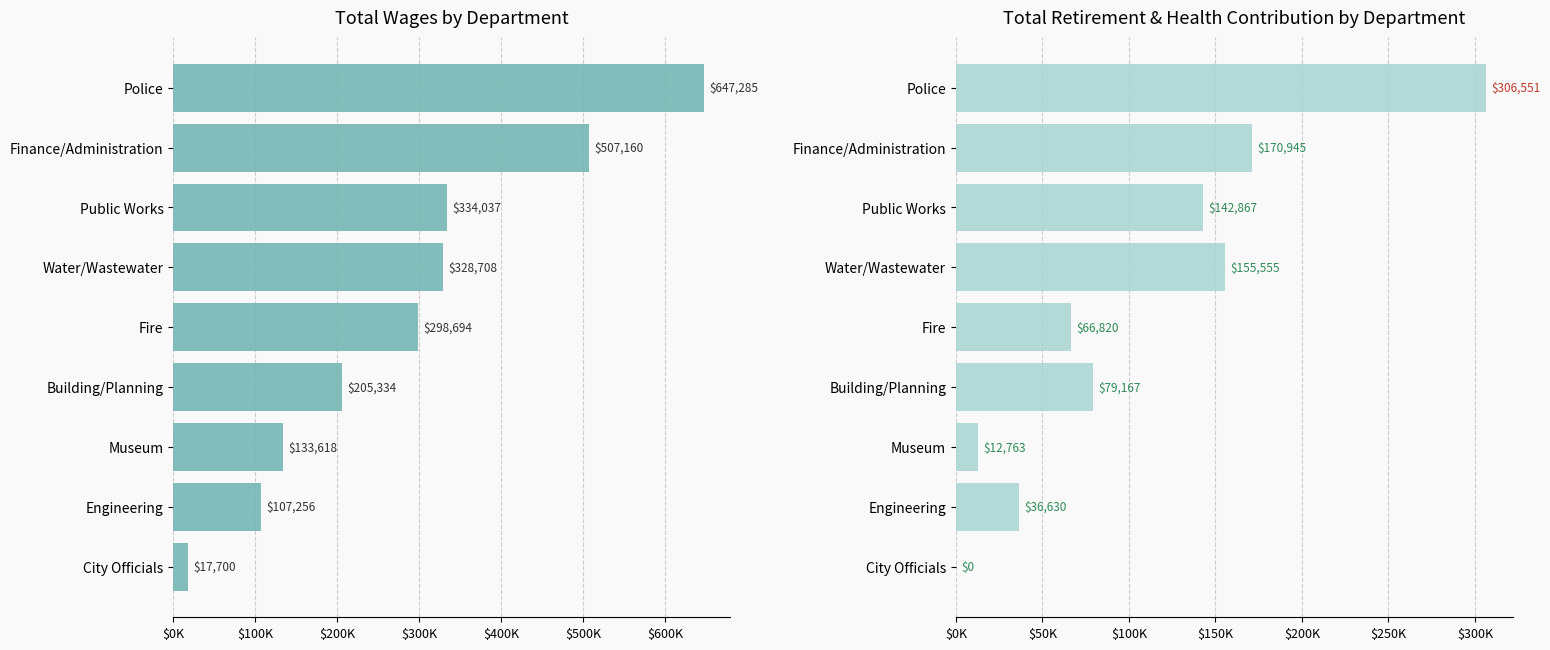

Which series has the widest spread of values?

Total Wages